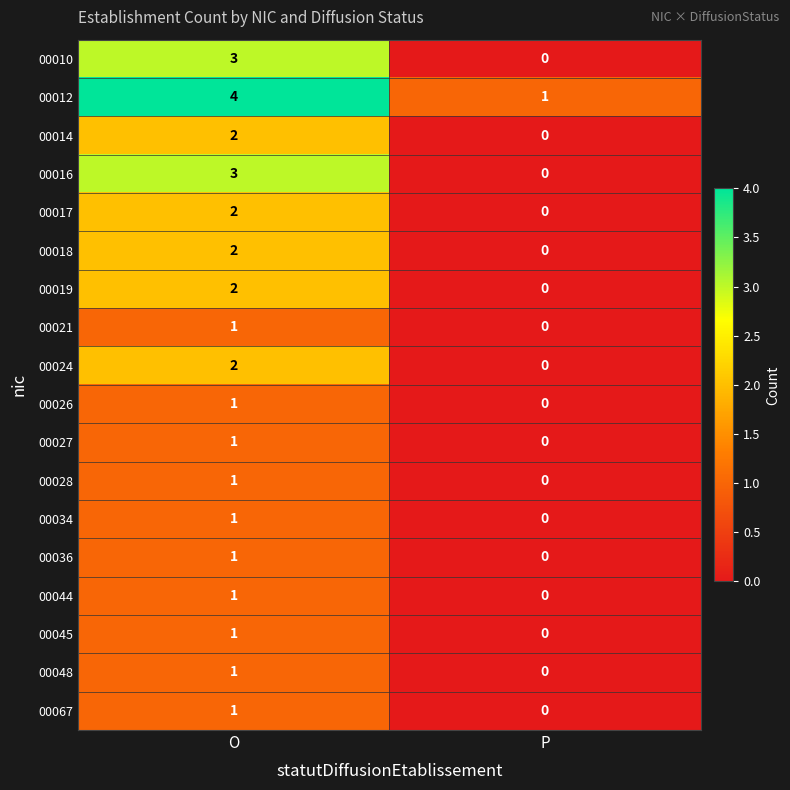

What is the total value across all series at O?

30